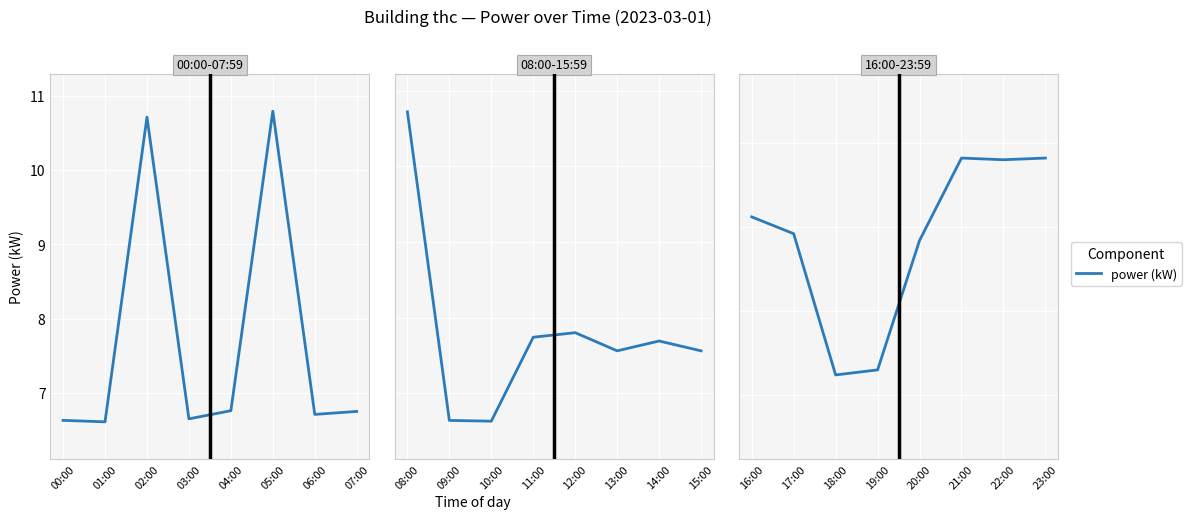

What is the label of the 3rd point from the left?

18:00